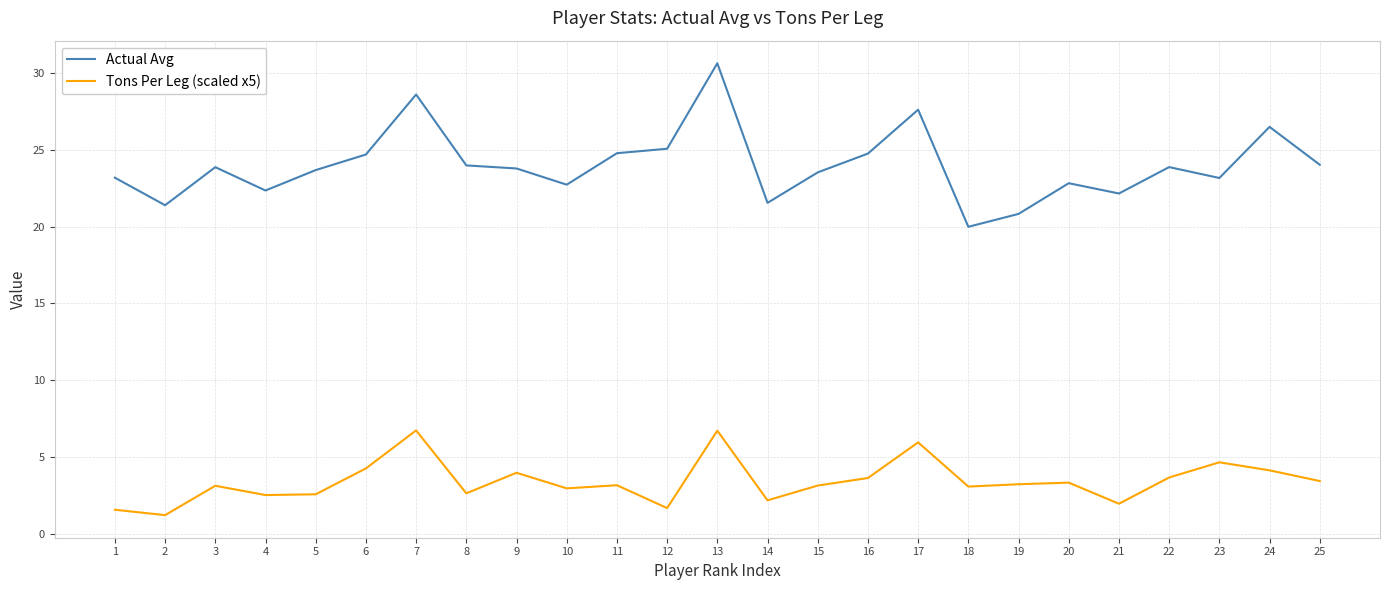

What is the difference between the maximum and minimum values in the Tons Per Leg (scaled x5) series?

5.5